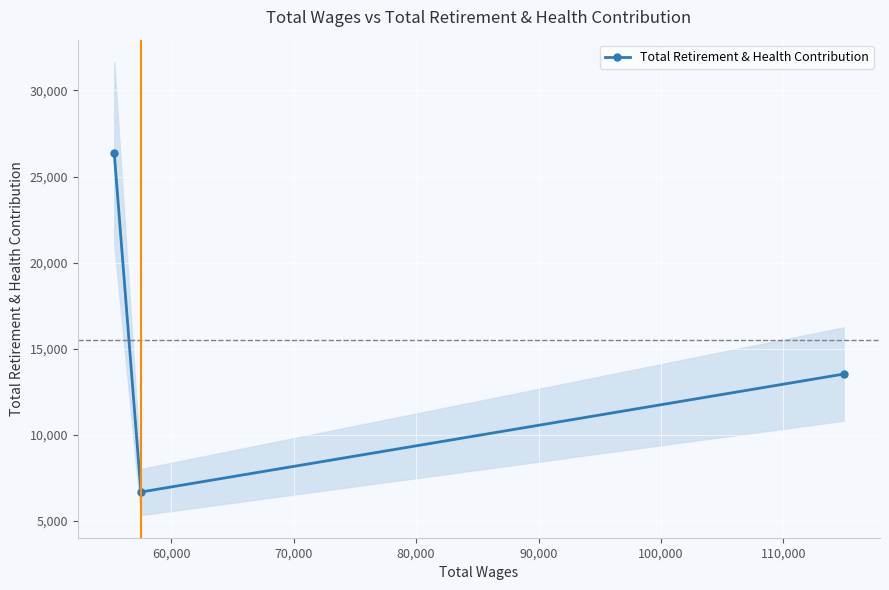

What is the minimum value for Total Retirement & Health Contribution?

6689